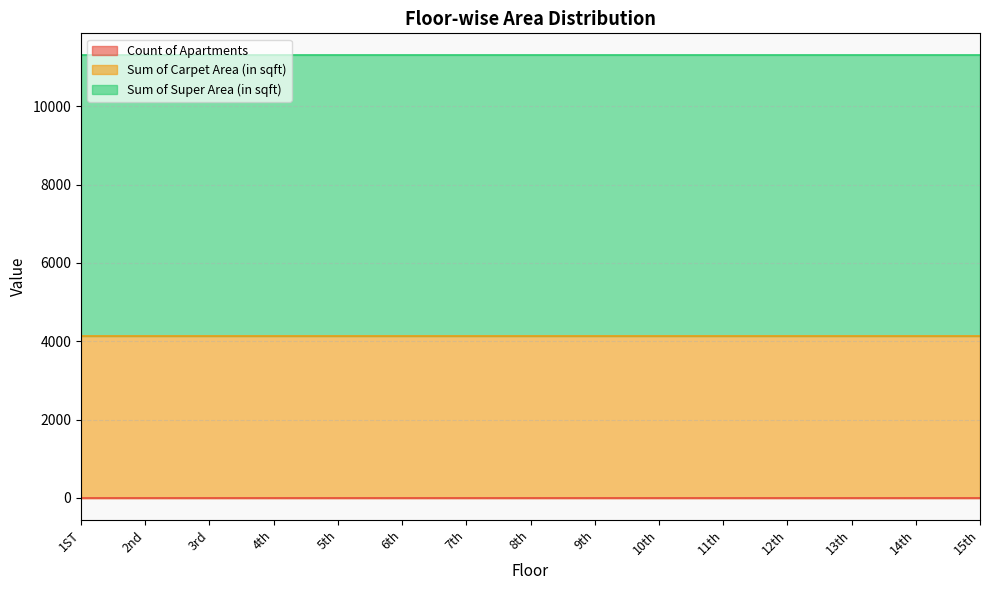

What is the sum of the Sum of Carpet Area (in sqft) values at 13th and 11th?

8276.7